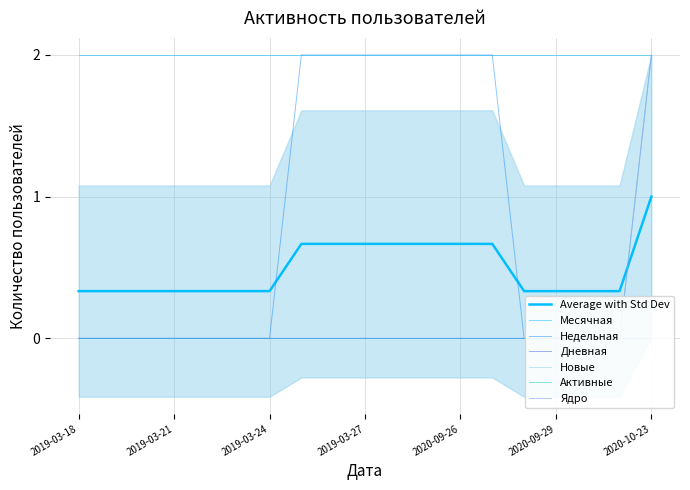

List the series in order of their peak value, highest first.

Недельная, Дневная, Новые